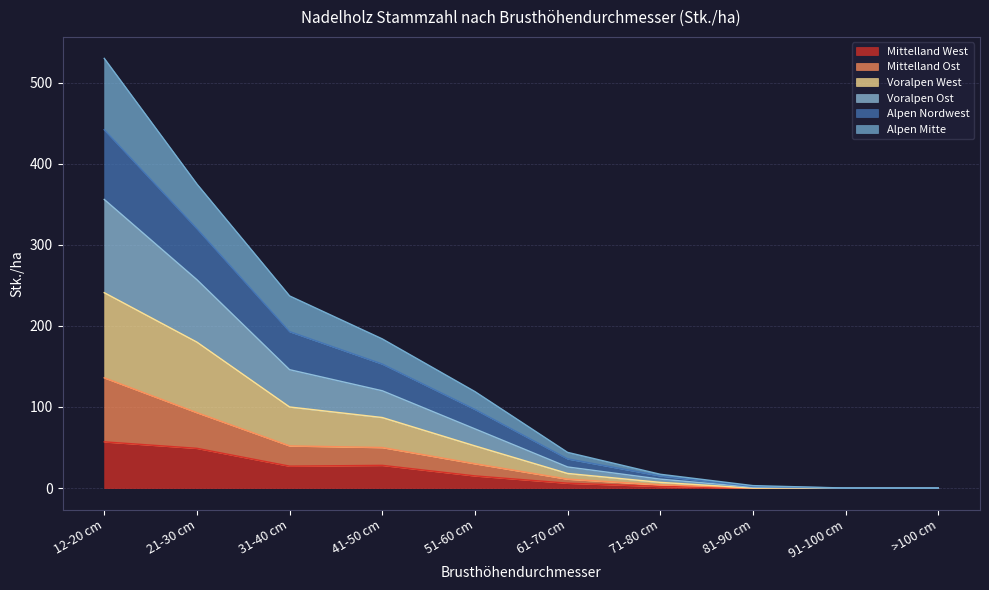

True or false: Alpen Nordwest has more than 0 points higher than both neighbors.

False